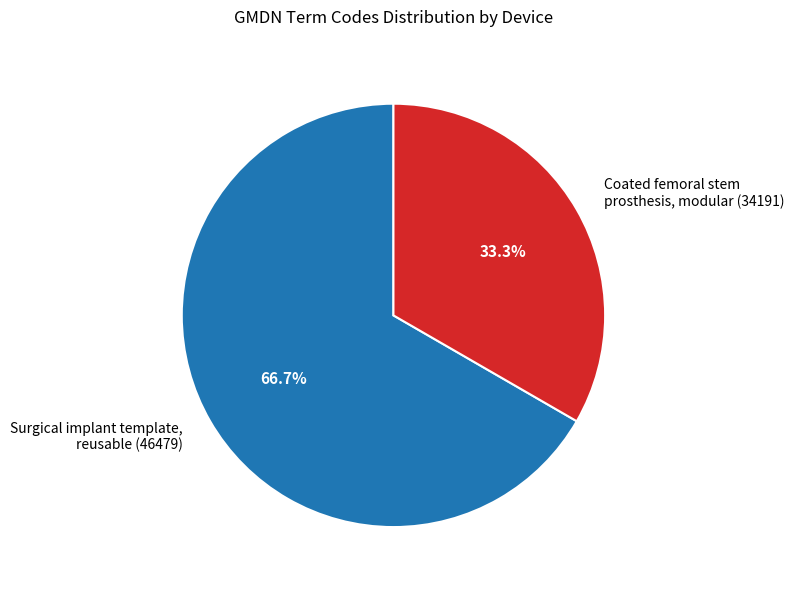

Combined, what portion of the pie is Coated femoral stem prosthesis, modular (34191) and Surgical implant template, reusable (46479)?

100.0%